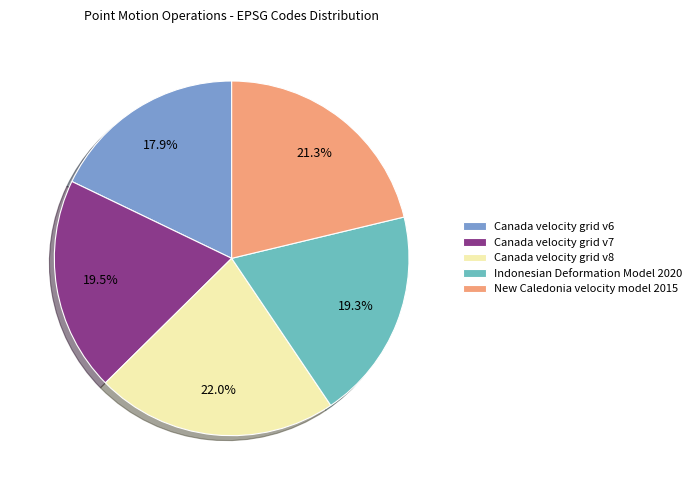

To the nearest percent, what is the difference between the largest and smallest slice percentages?

4%